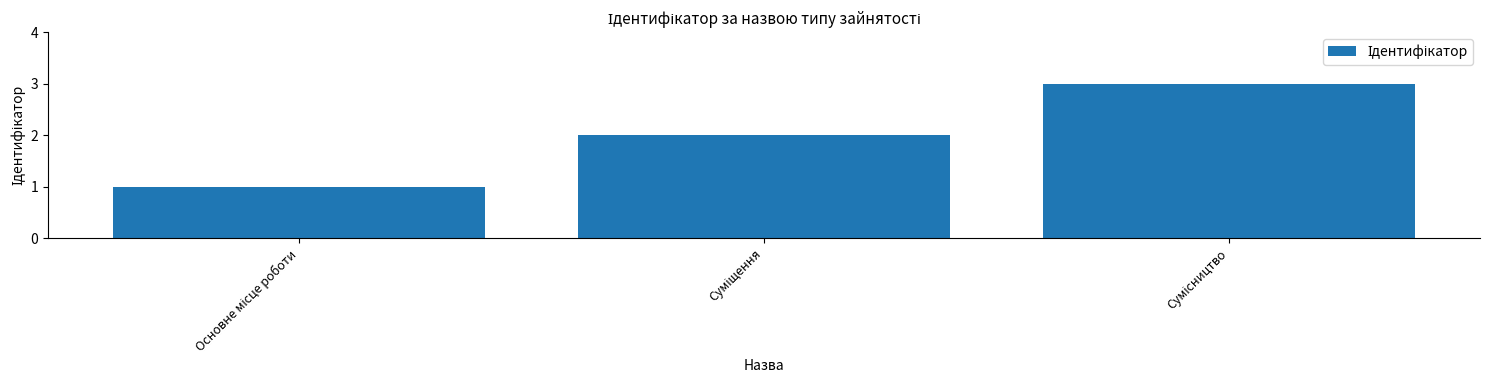

What is the difference between the second highest and minimum values?

1